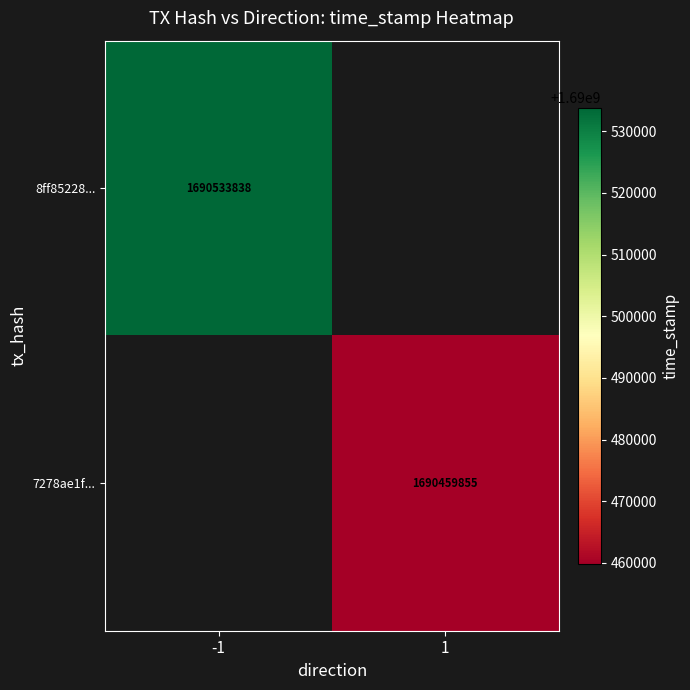

The 8ff85228... series shows 1054871665 at -1. True or false?

False